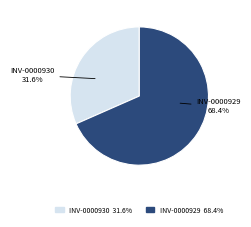

How many slices are in this pie chart?

2